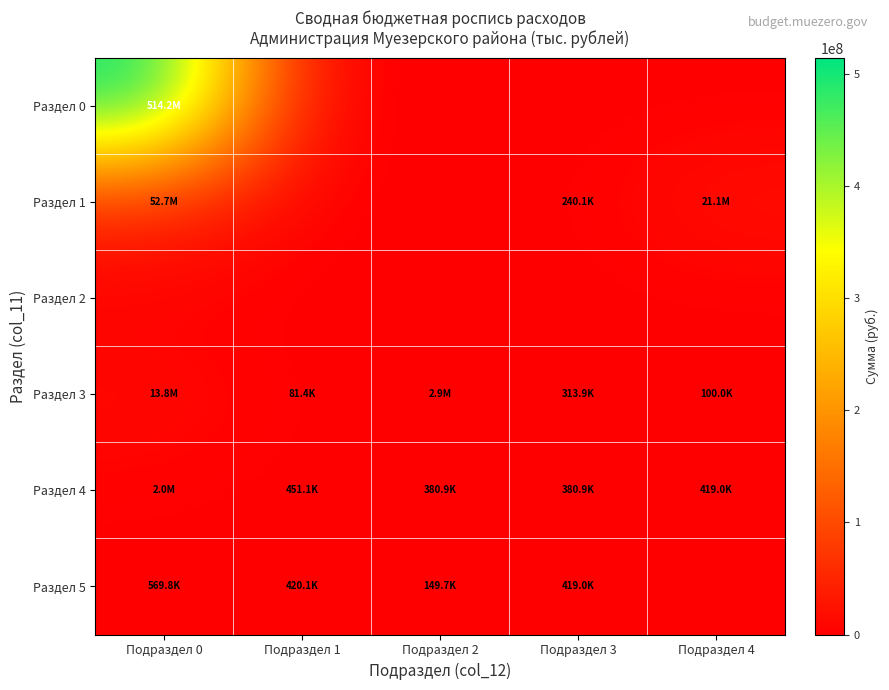

Which series has the widest spread of values?

Раздел 0